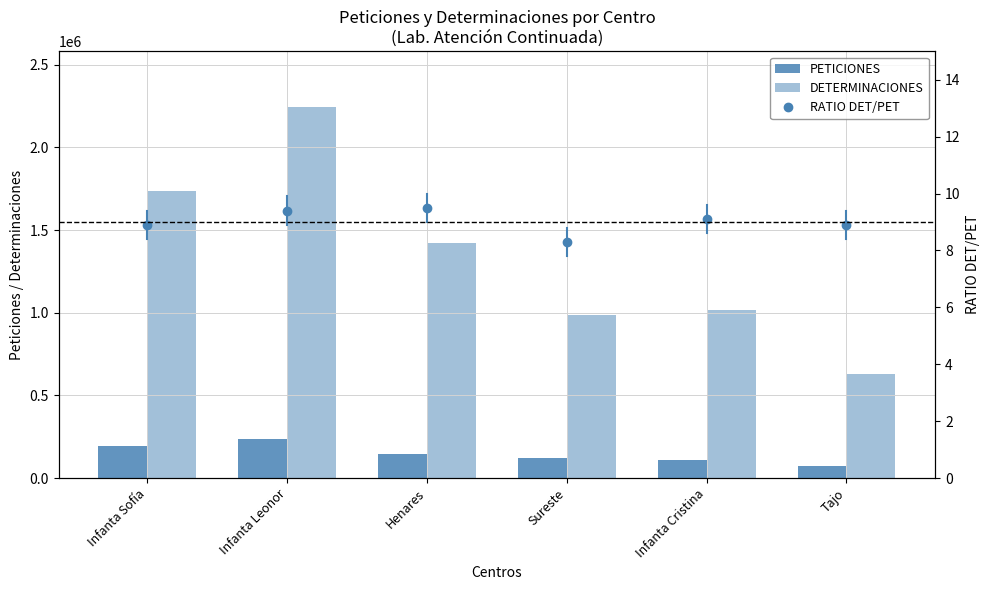

What is the difference between the maximum and minimum values in the PETICIONES series?

167109.0